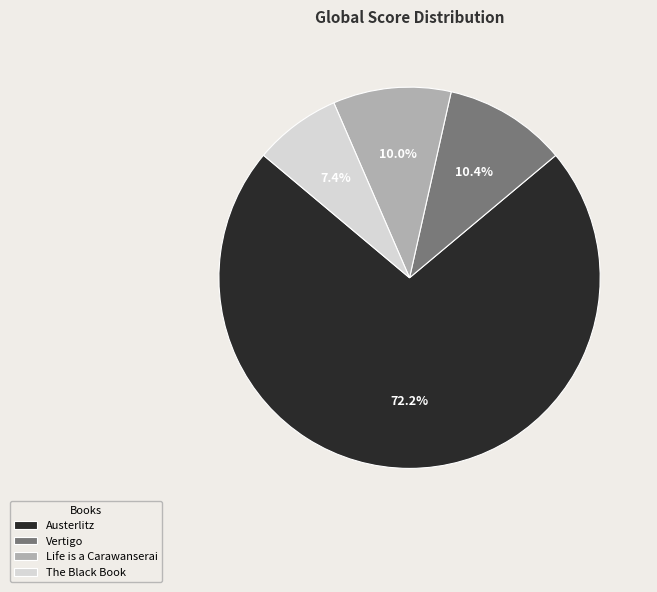

Which has a higher value, Austerlitz or Life is a Carawanserai?

Austerlitz